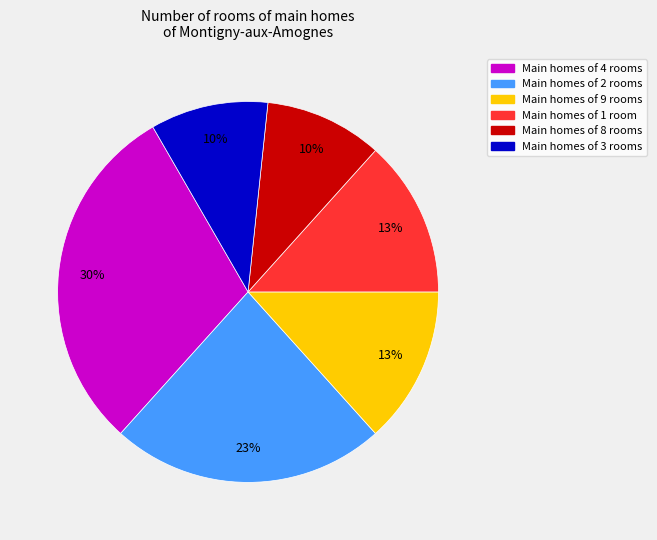

Is it true that Main homes of 4 rooms is 30% of the pie?

True